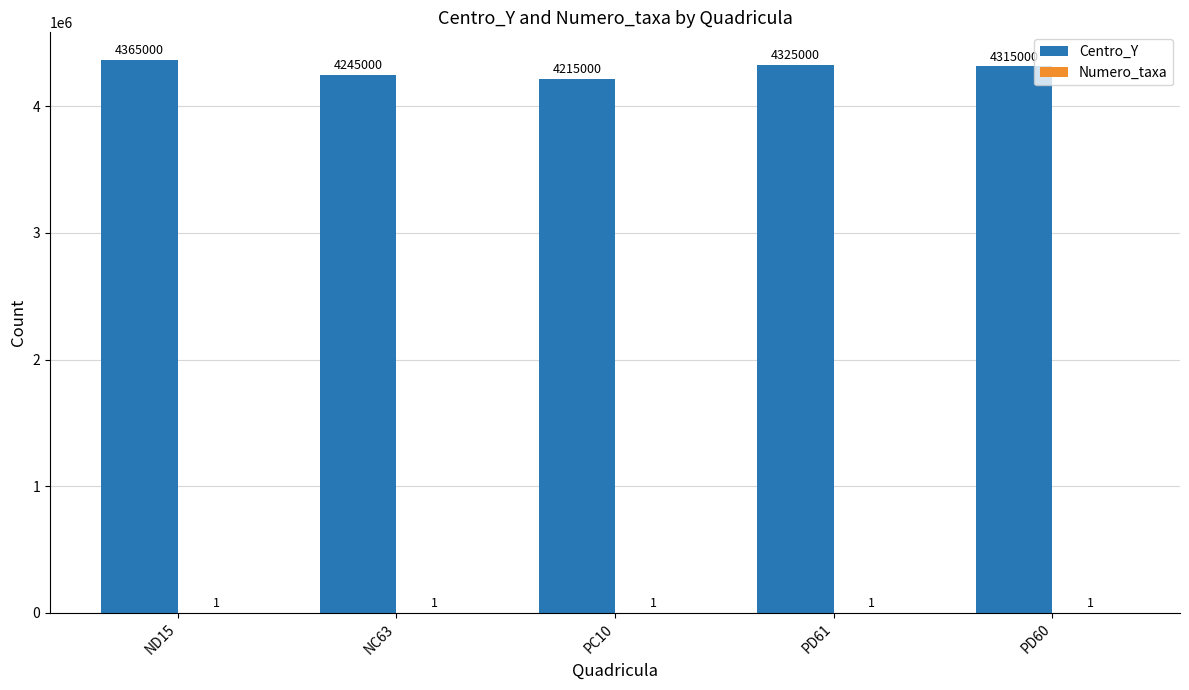

Which series changed the most between PD61 and PD60?

Centro_Y